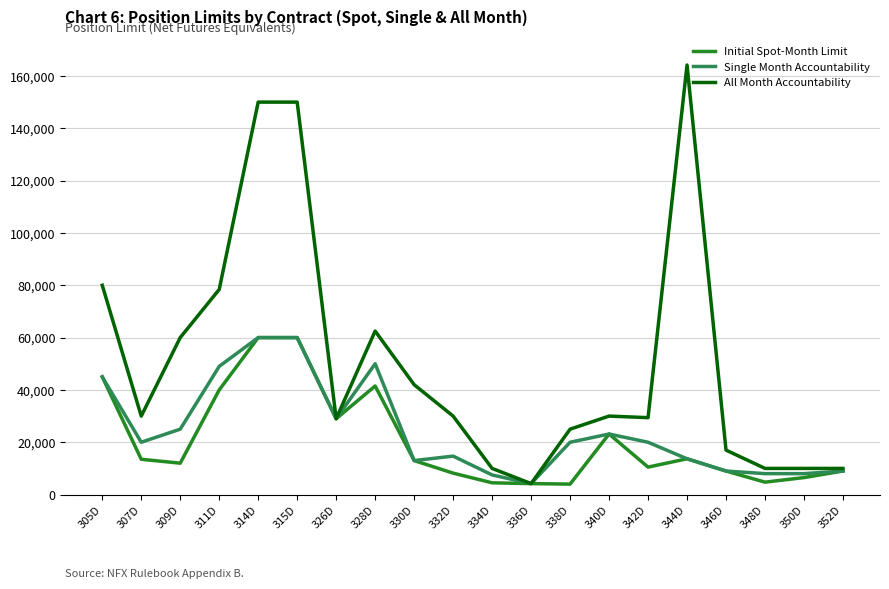

What is the maximum value for Initial Spot-Month Limit?

60000